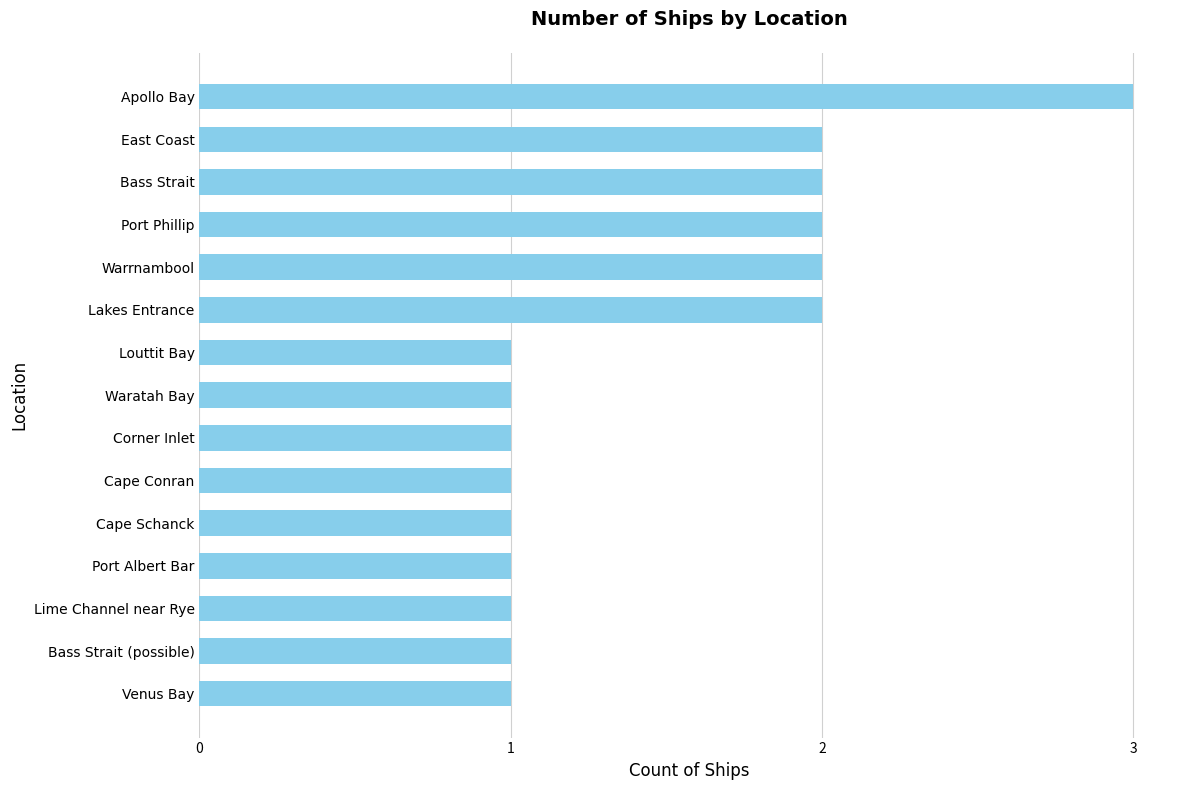

True or false: the data shows 4 at East Coast.

False